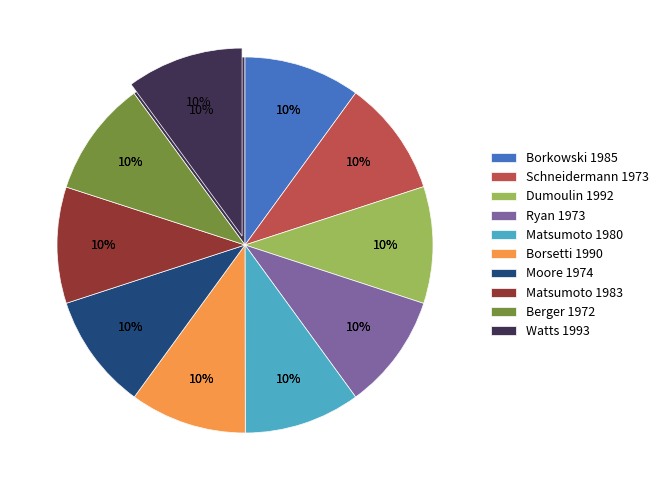

Which slice is the smallest?

Berger 1972